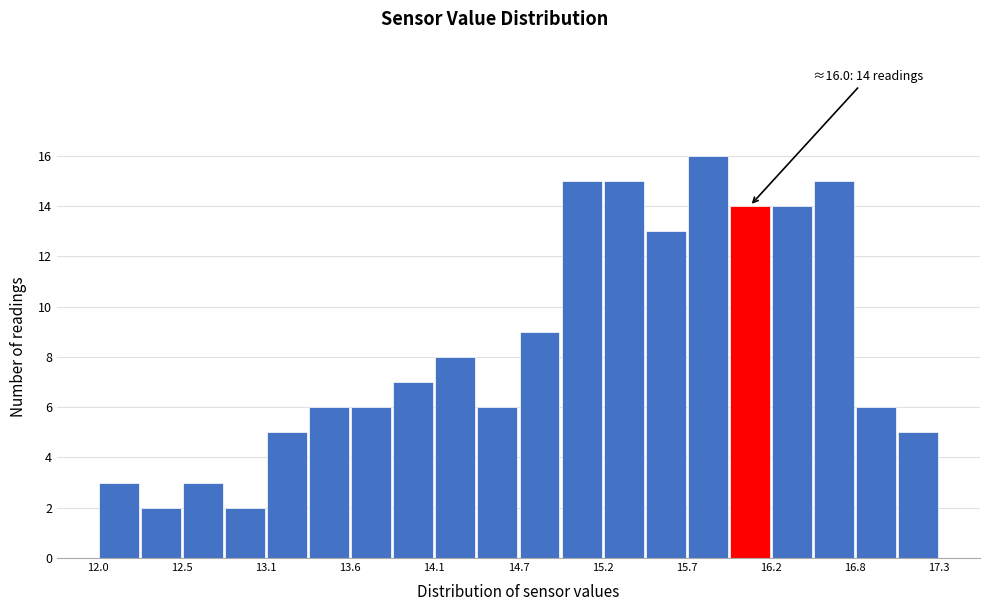

Read against the x-axis, roughly where is the centre of the tallest bar?

15.8